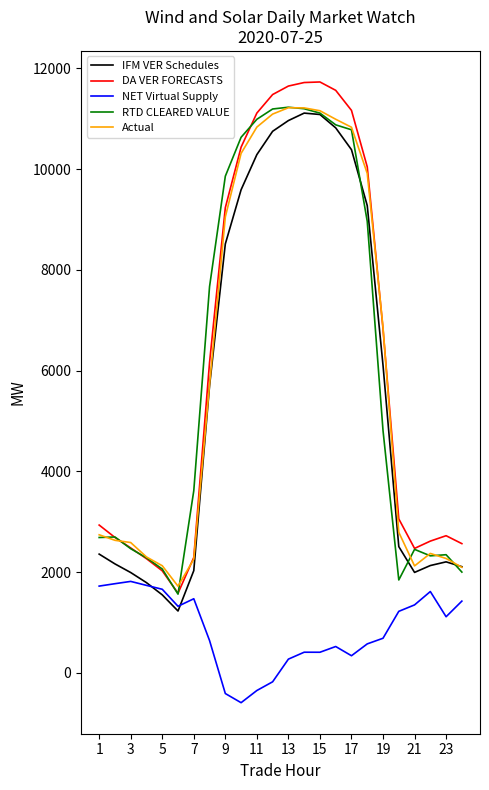

What is the minimum value shown in the chart?

-594.2